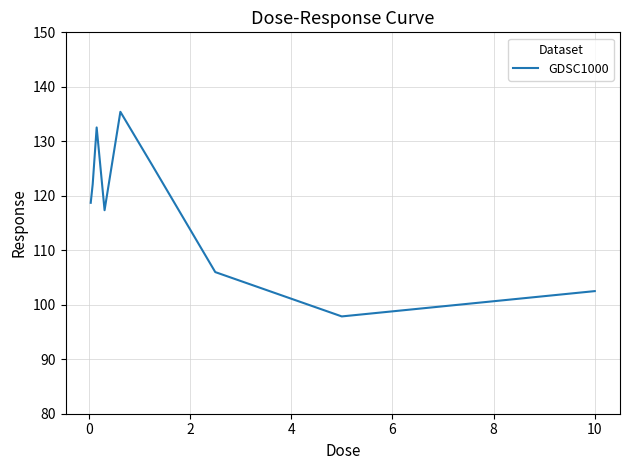

What is the sum of all values?

1058.2